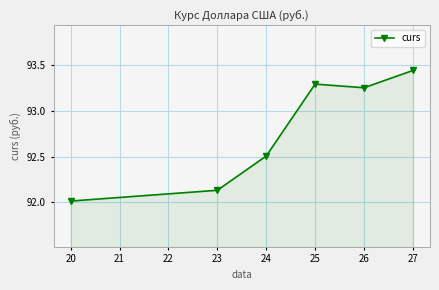

Which label corresponds to the smallest value in the chart?

20